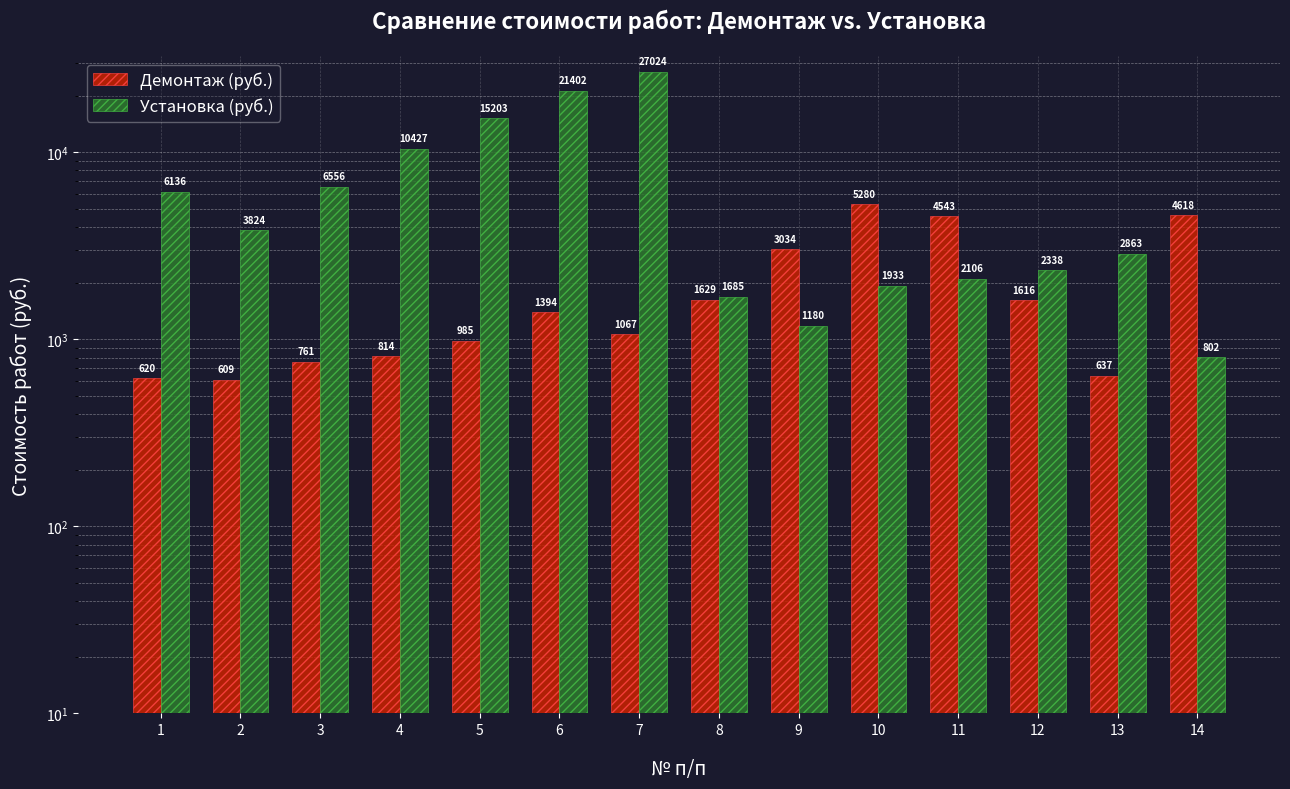

The Установка (руб.) series shows 6136 at 1. True or false?

True